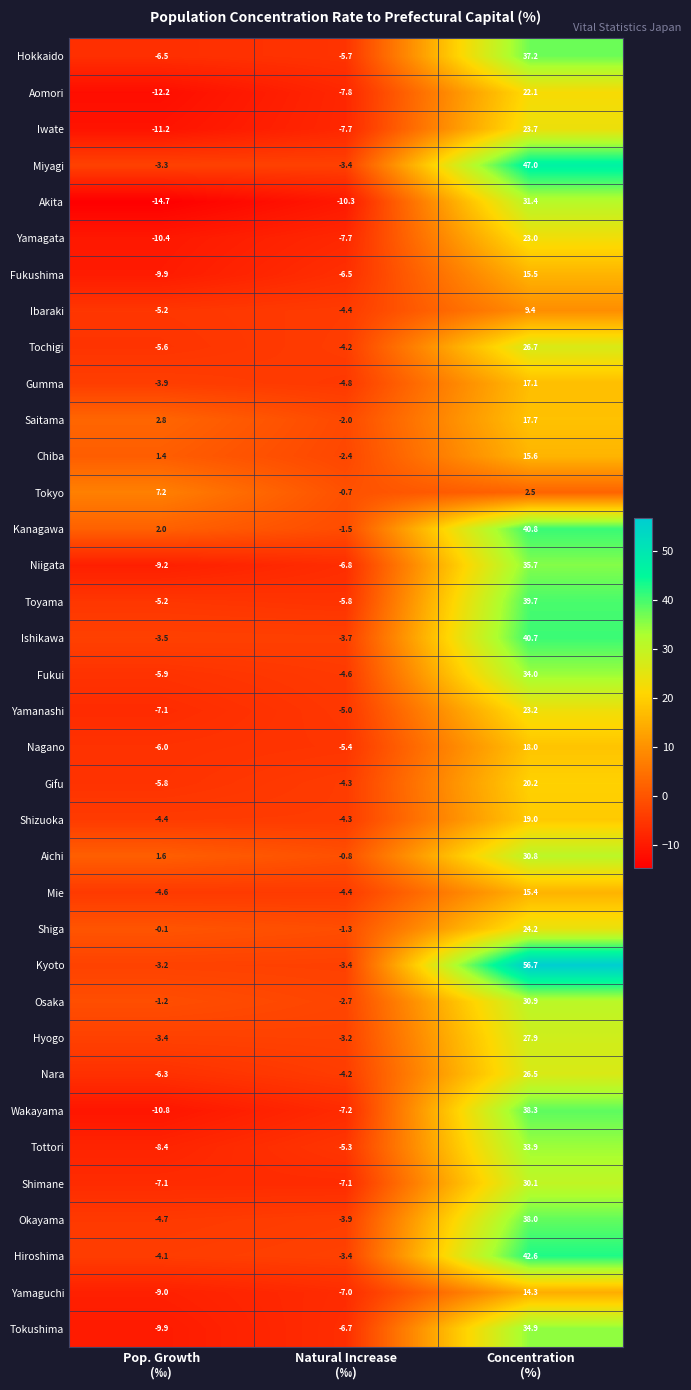

Rank the series by their maximum value, from highest to lowest.

Kyoto, Miyagi, Hiroshima, Kanagawa, Ishikawa, Toyama, Wakayama, Okayama, Hokkaido, Niigata, Tokushima, Fukui, Tottori, Akita, Osaka, Aichi, Shimane, Hyogo, Tochigi, Nara, Shiga, Iwate, Yamanashi, Yamagata, Aomori, Gifu, Shizuoka, Nagano, Saitama, Gumma, Chiba, Fukushima, Mie, Yamaguchi, Ibaraki, Tokyo